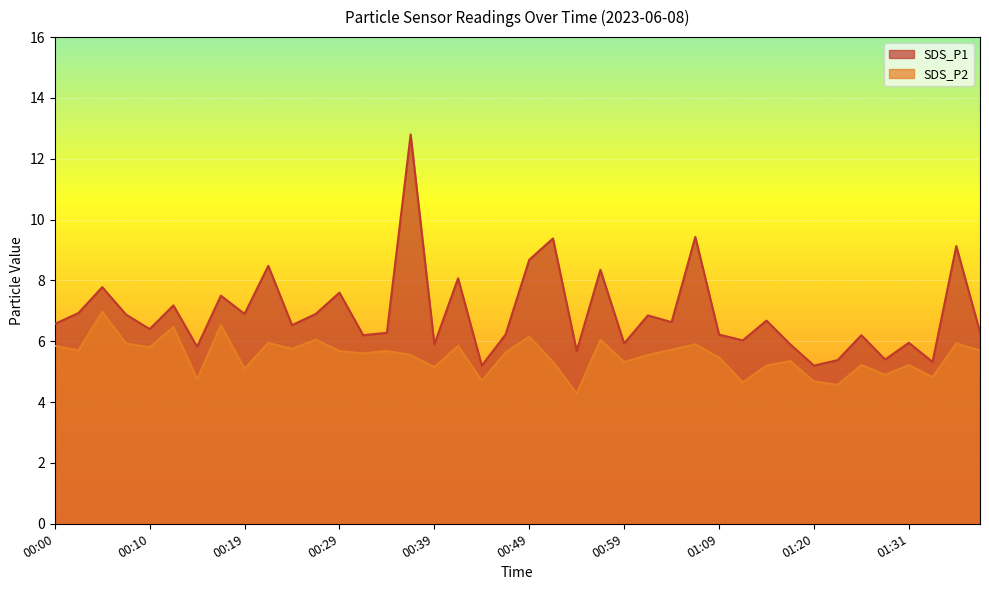

What is the spread (max minus min) of values at 01:17?

0.6